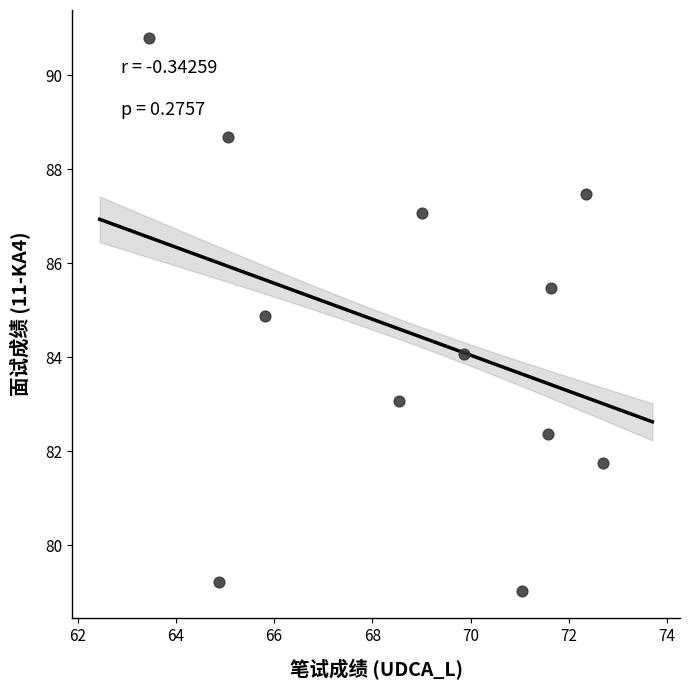

What is the average Y value?

84.5